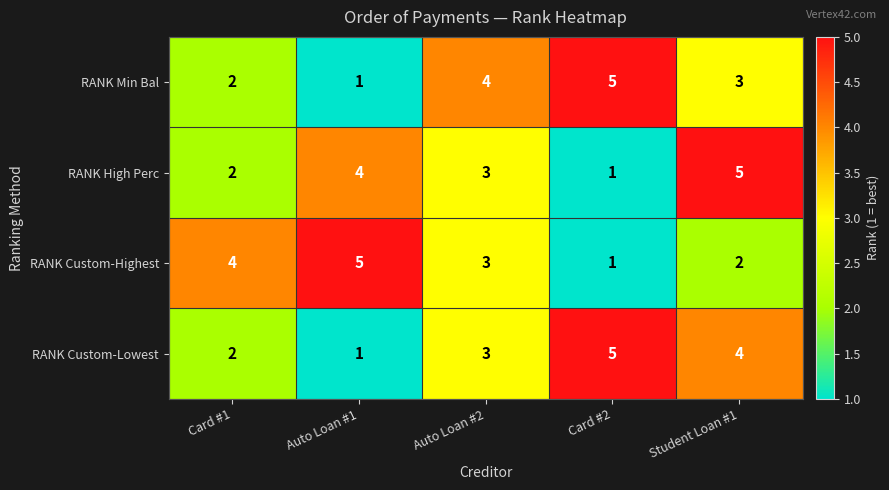

List the labels in order of RANK Custom-Highest value, largest first.

Auto Loan #1, Card #1, Auto Loan #2, Student Loan #1, Card #2